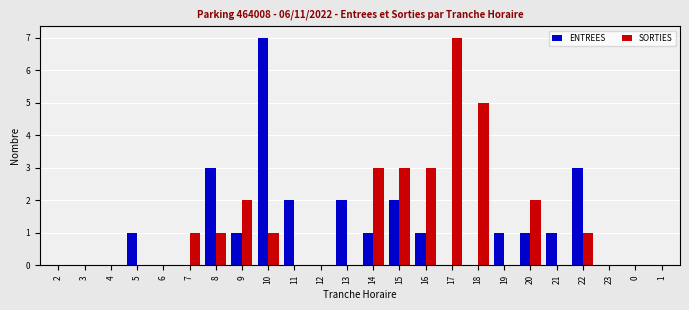

True or false: ENTREES has a value of 0 at 4.

True